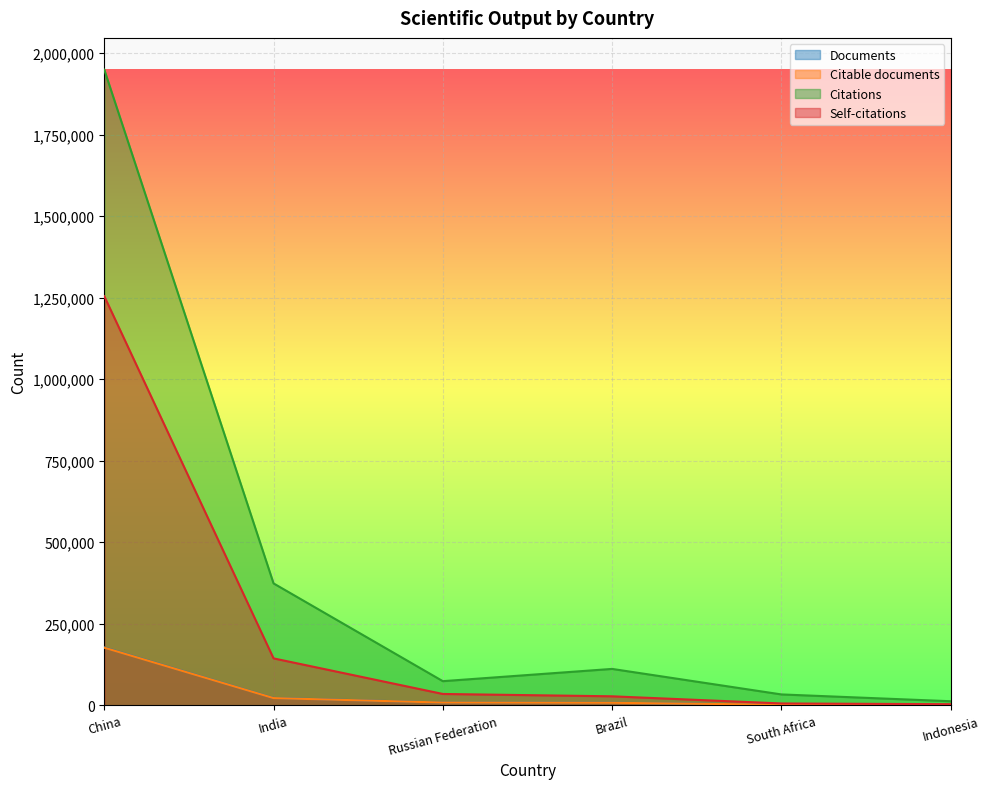

What is the difference between the highest and lowest values at India?

351779